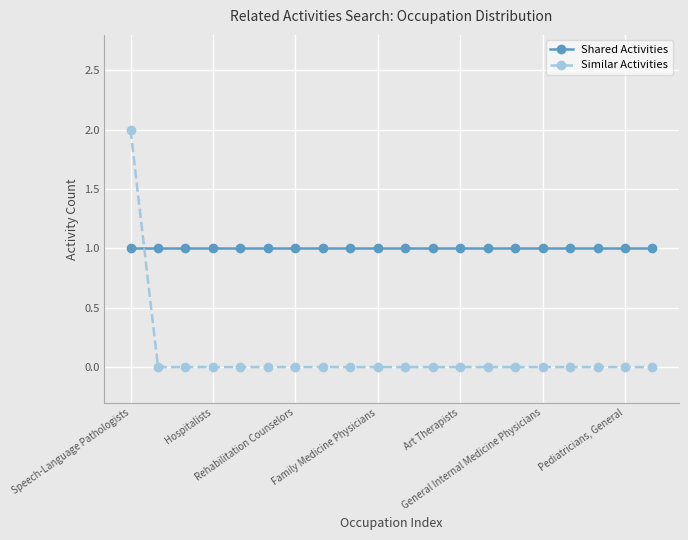

How many times do Shared Activities and Similar Activities cross each other?

1